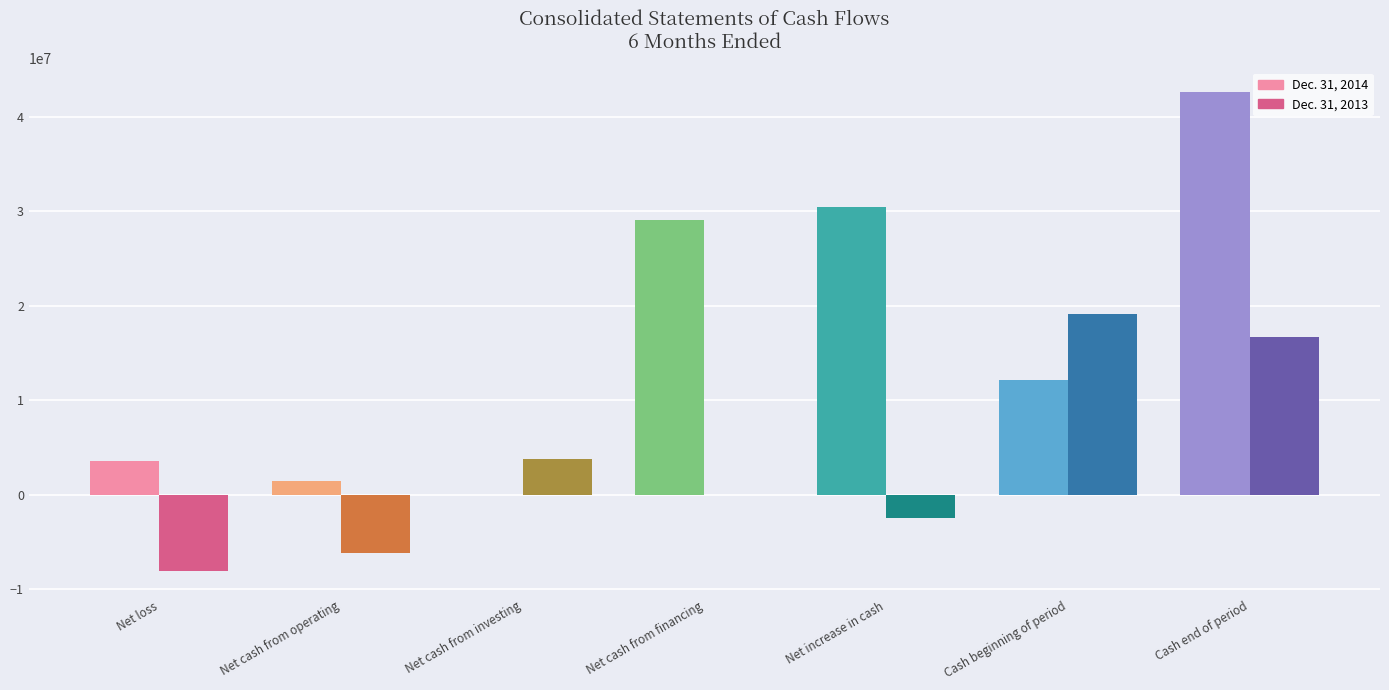

What is the total value across all series at Cash beginning of period?

31352237